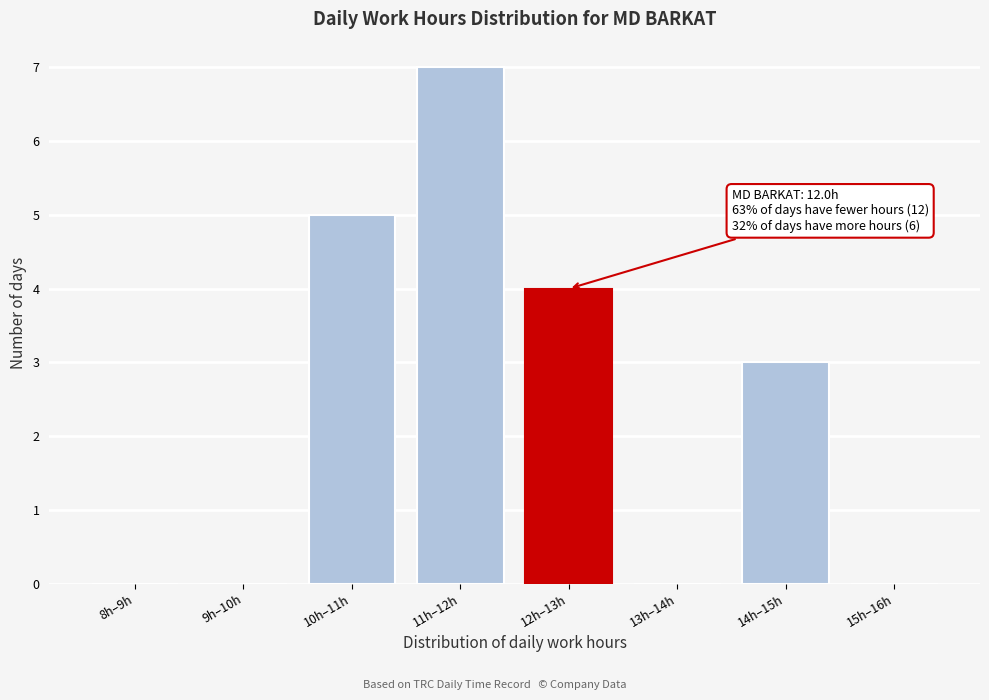

Reading right to left, extract all data points from this chart.

15h–16h=0	14h–15h=3	13h–14h=0	12h–13h=4	11h–12h=7	10h–11h=5	9h–10h=0	8h–9h=0